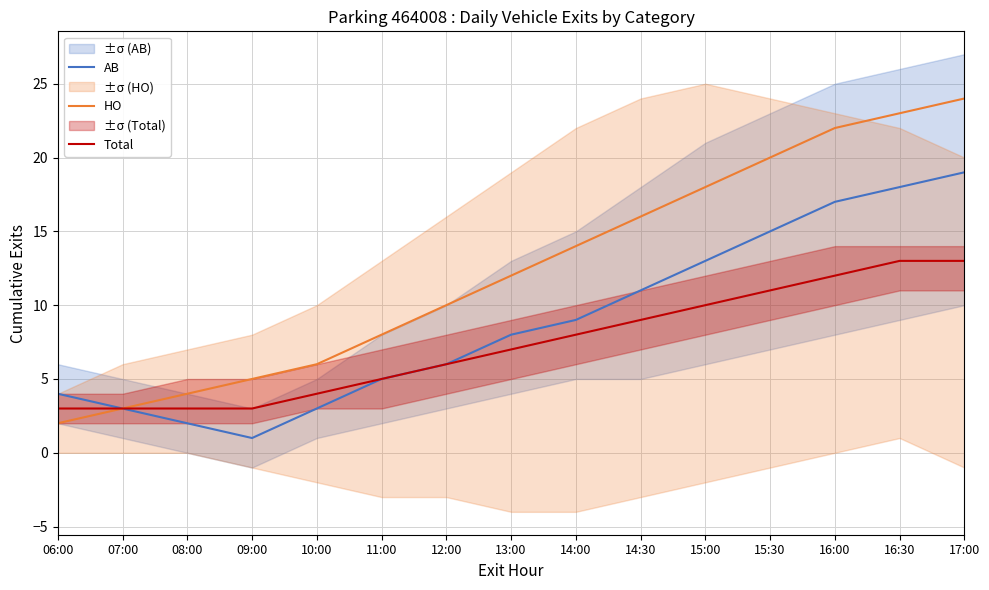

What are all the series names shown in the legend?

AB, HO, Total